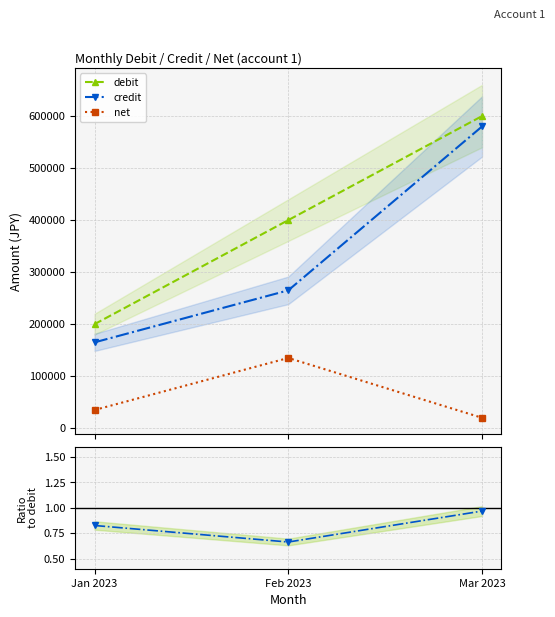

What is the total value across all series at Mar 2023?

1200001.0